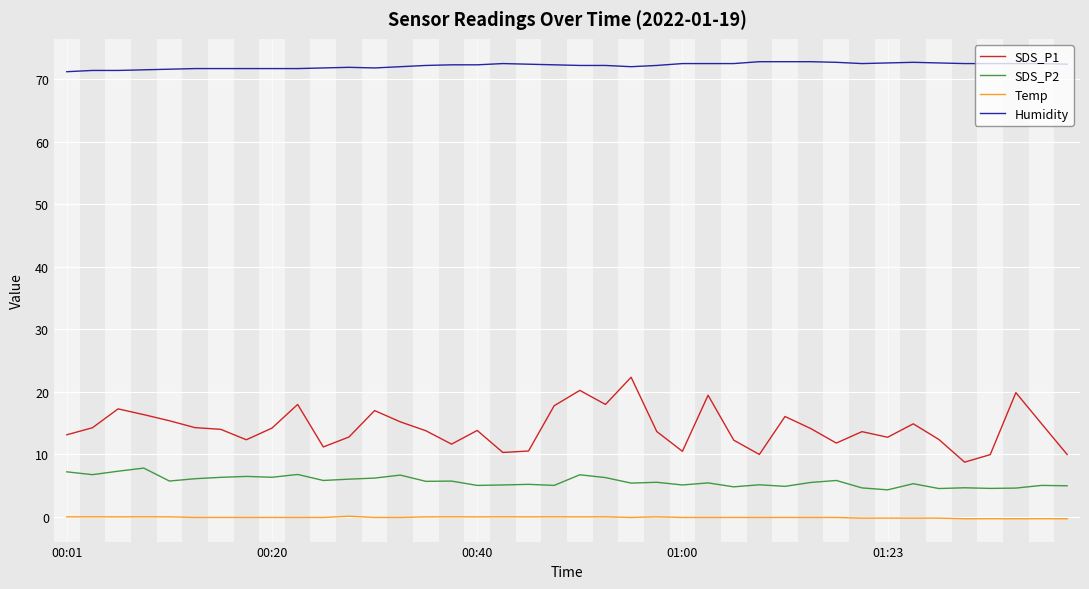

Which series has the widest spread of values?

SDS_P1